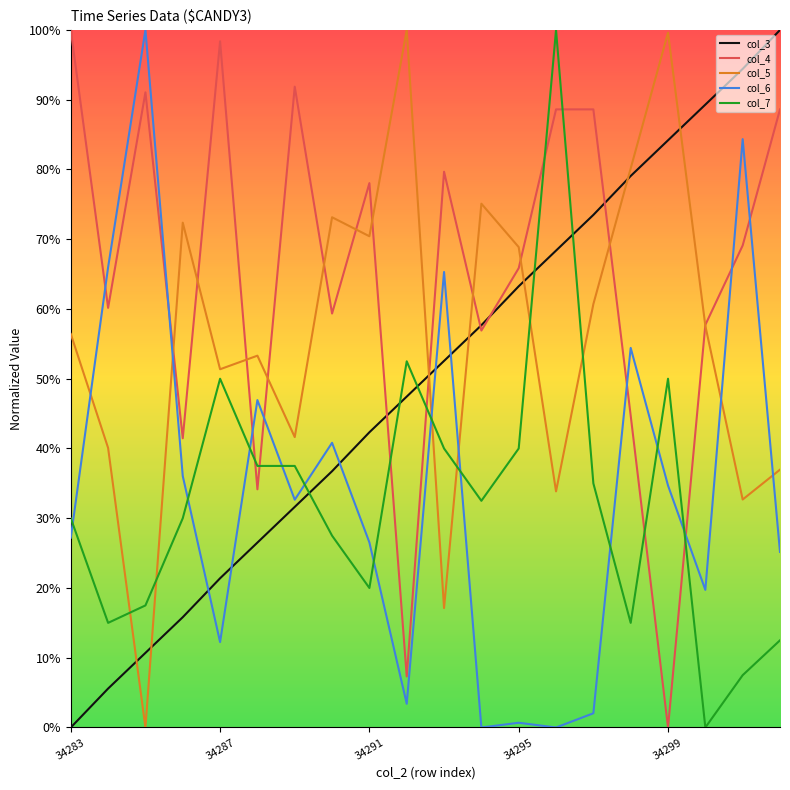

What is the value of the col_4 point at the 3rd from the left?

0.9